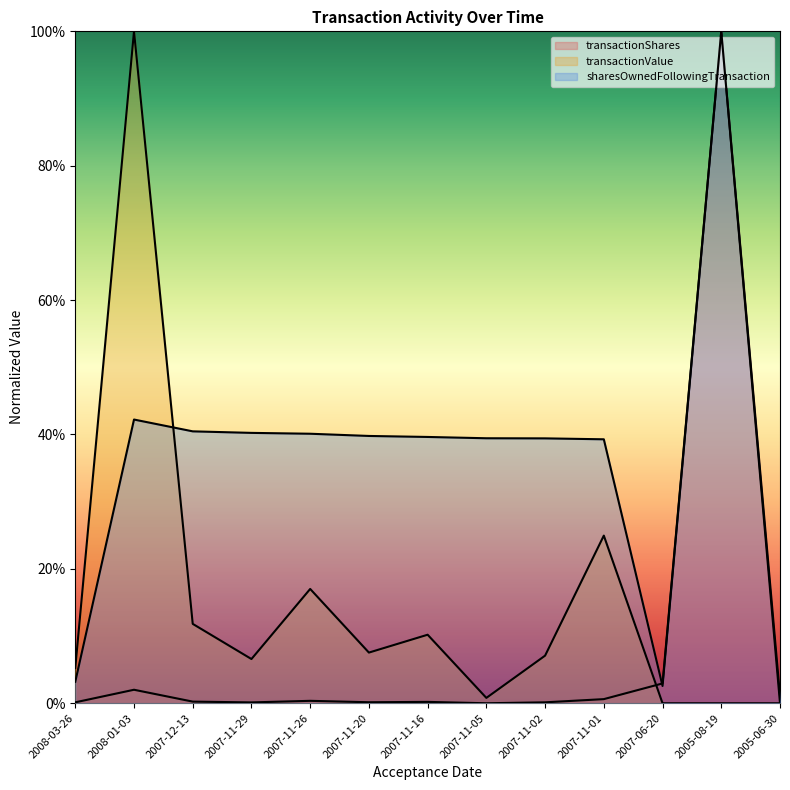

True or false: transactionValue and sharesOwnedFollowingTransaction intersect in this chart.

True